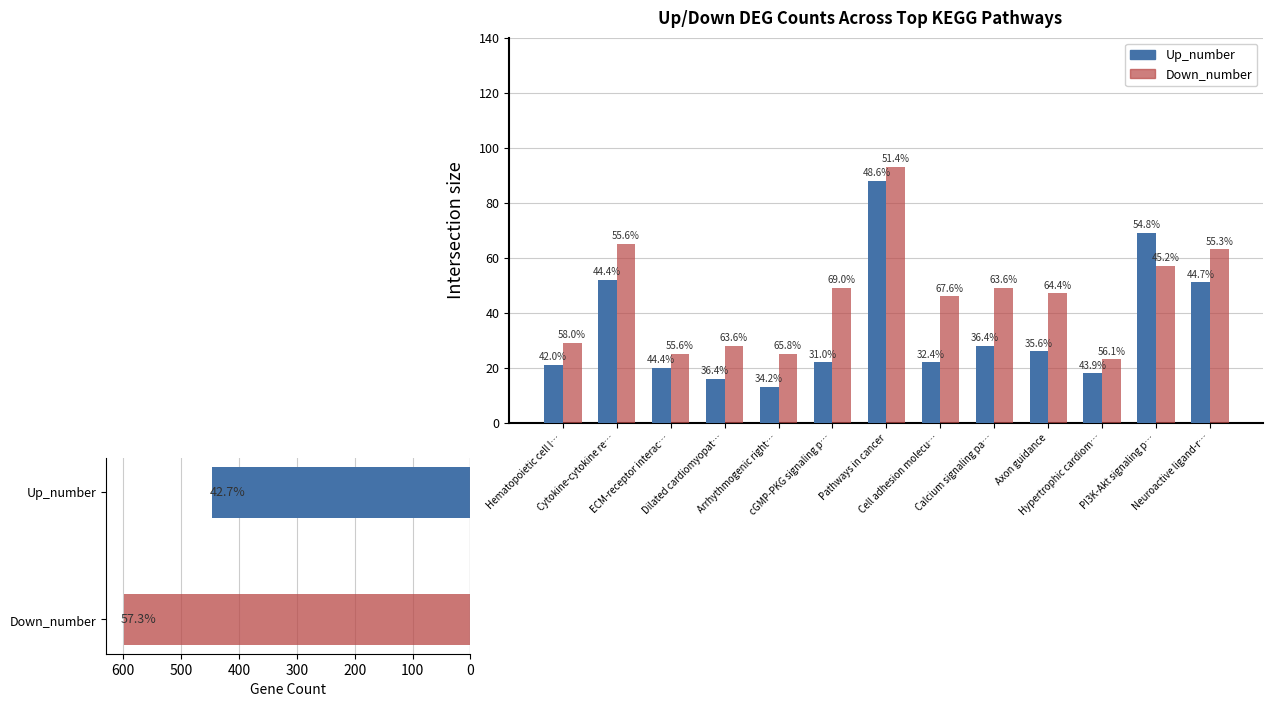

Which series has the largest total across all categories?

Down_number